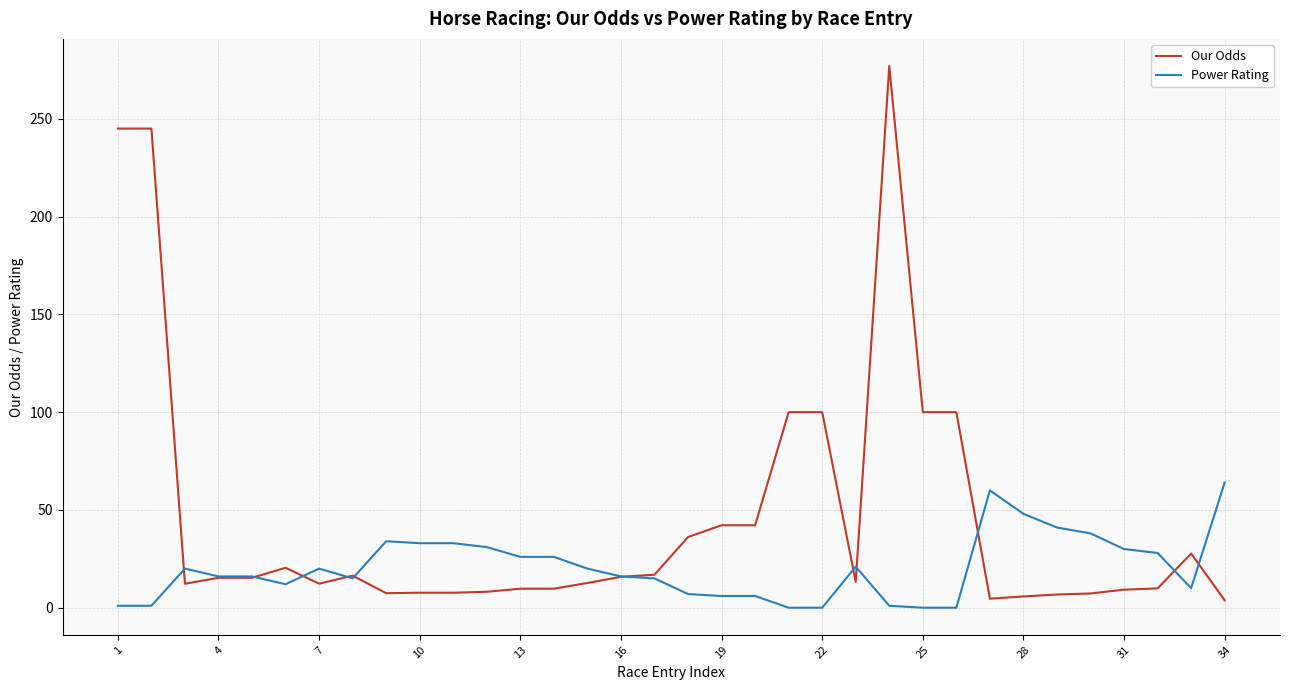

True or false: Power Rating has more than 2 points higher than both neighbors.

True